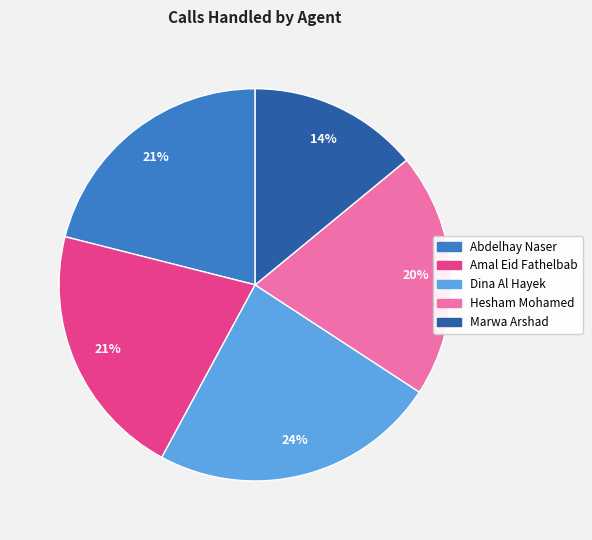

To the nearest percent, what is the difference between the largest and smallest slice percentages?

10%